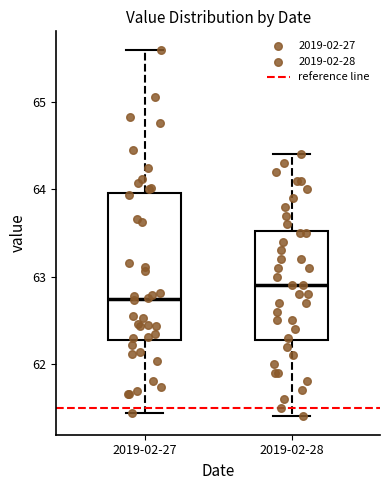

Reading left to right, read every box against the y-axis: the position of its median line, the range the box covers, and the ends of its whiskers. The values are not printed on the chart, so give them approximately, as read against the axis.

2019-02-27: median 62.7, box 62.3 to 64.0, whiskers 61.4 to 65.6
2019-02-28: median 62.9, box 62.3 to 63.5, whiskers 61.4 to 64.4